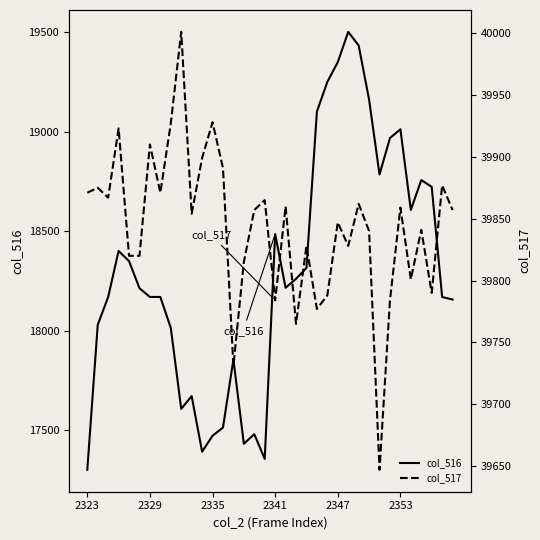

Which series has the widest spread of values?

col_516